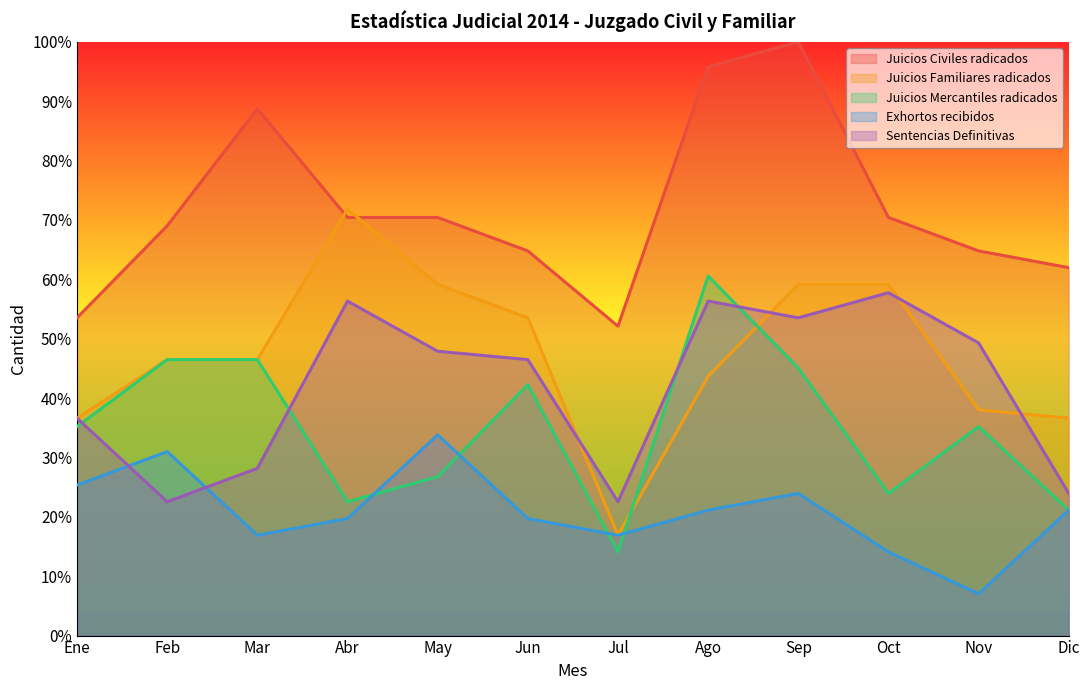

The value of Sentencias Definitivas at Dic is 9.1. True or false?

False